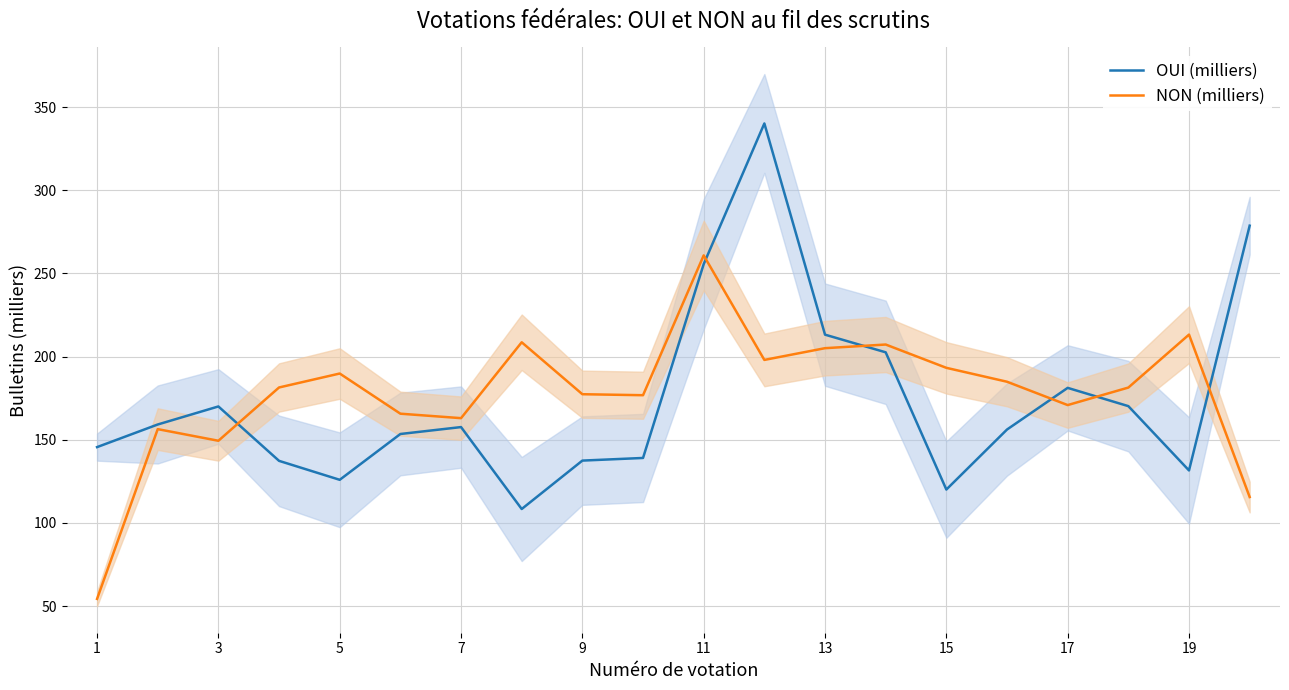

Which series has the largest total across all categories?

NON (milliers)